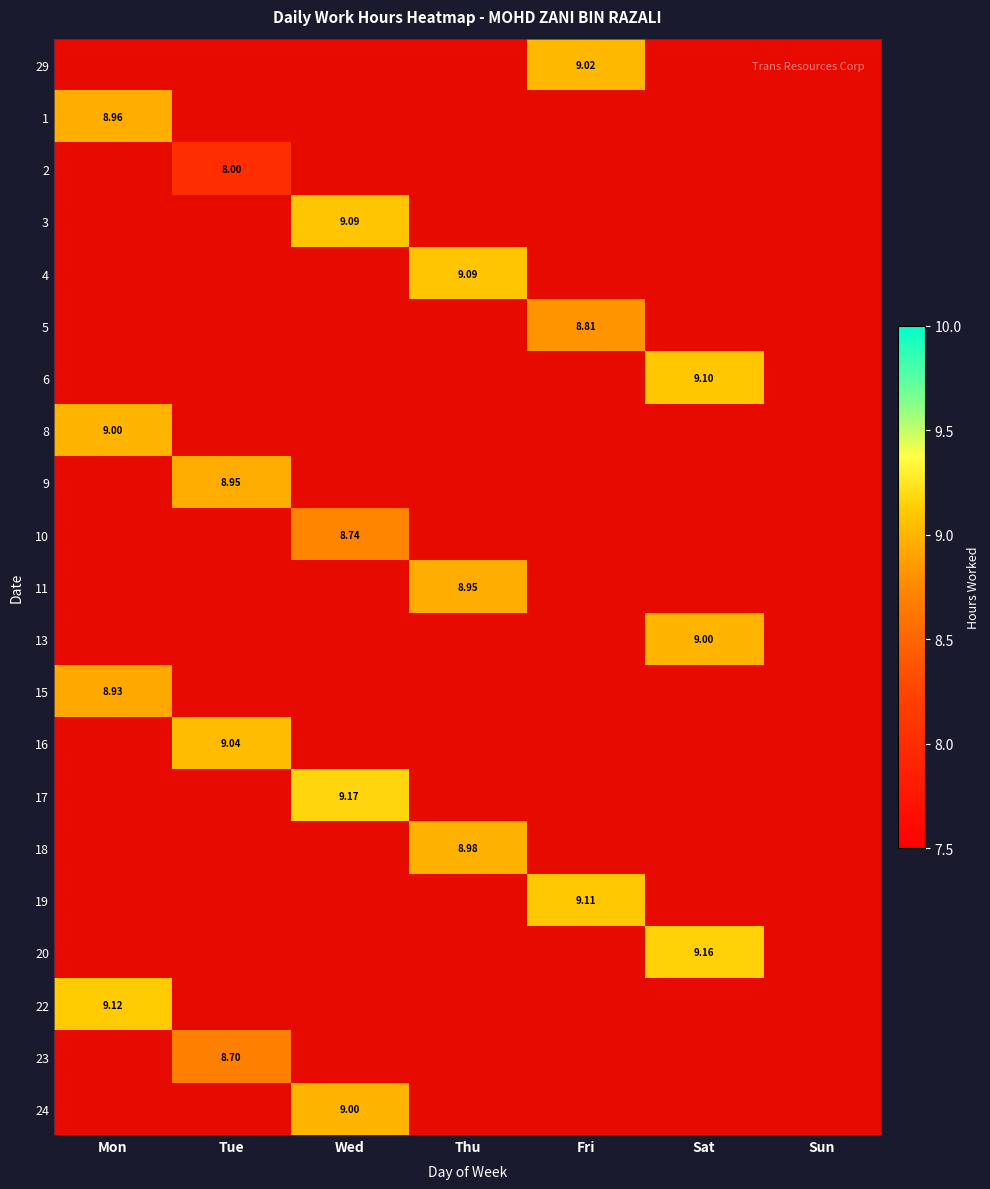

How many distinct data groups are displayed?

21